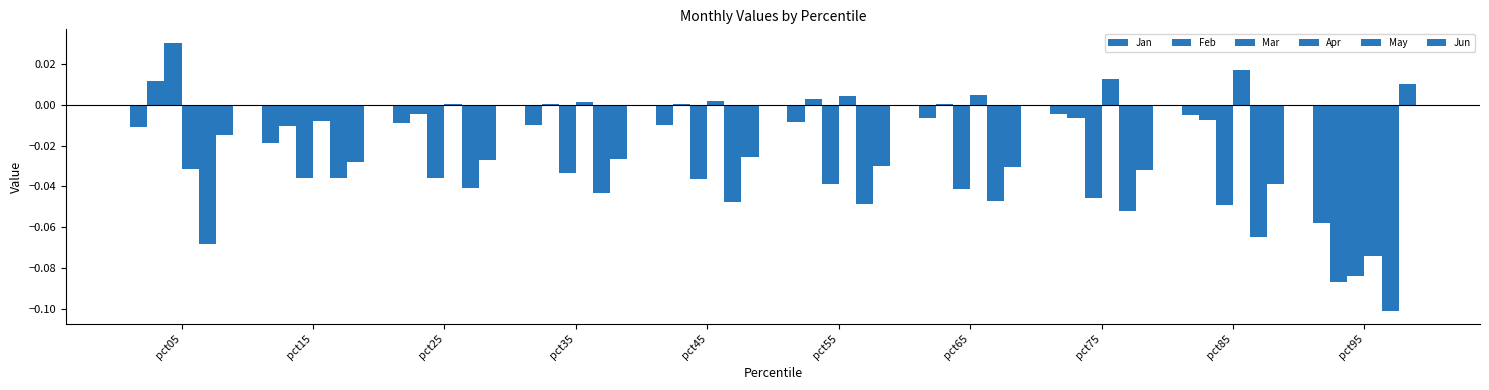

Are the bars grouped side by side (vs. stacked)?

Yes